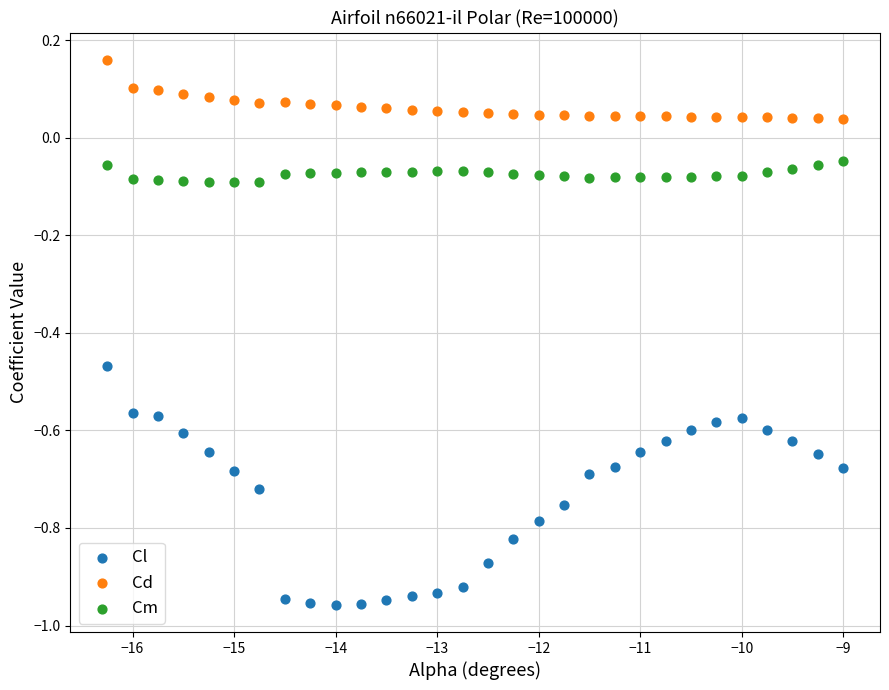

Which series has the largest Y range (max minus min)?

Cl